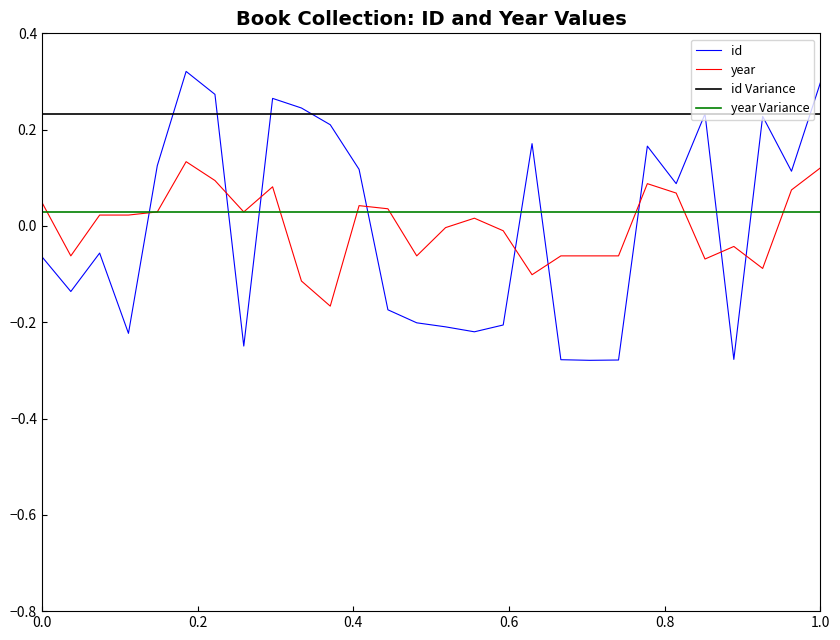

True or false: id and year Variance cross at least once.

True